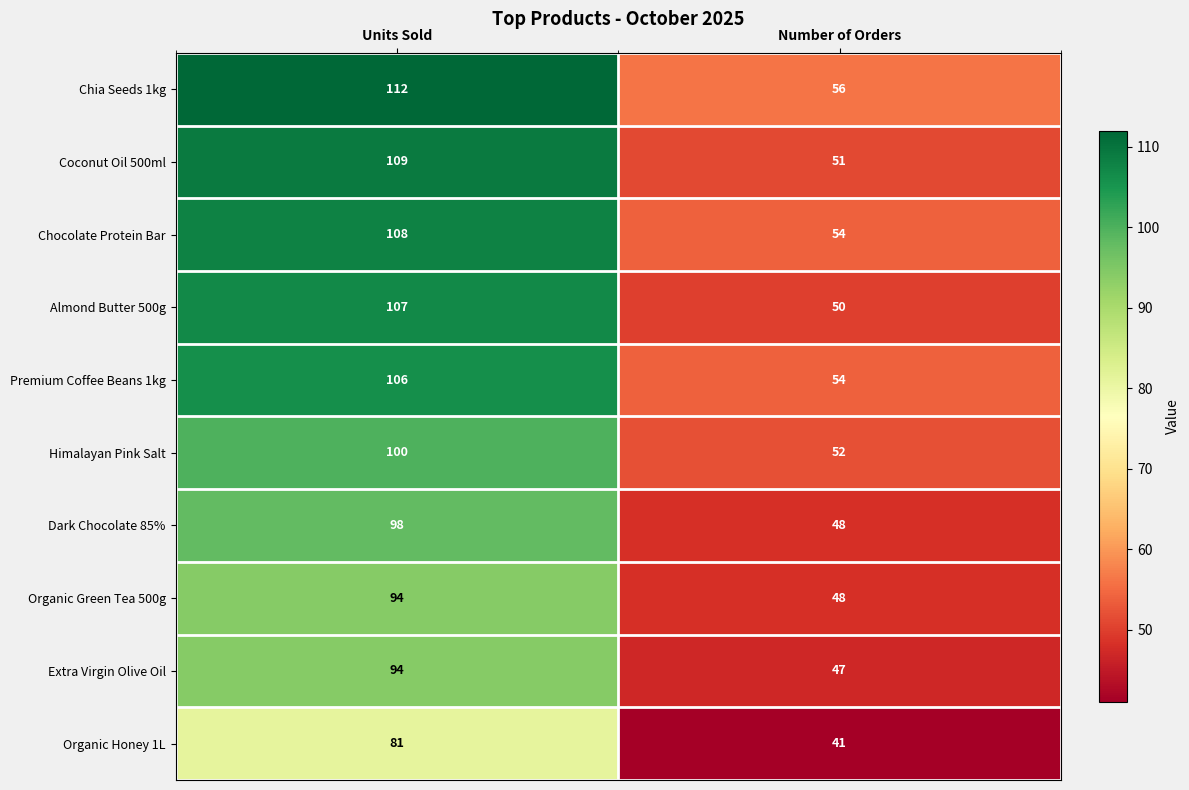

Which series changed the most between Units Sold and Number of Orders?

Coconut Oil 500ml